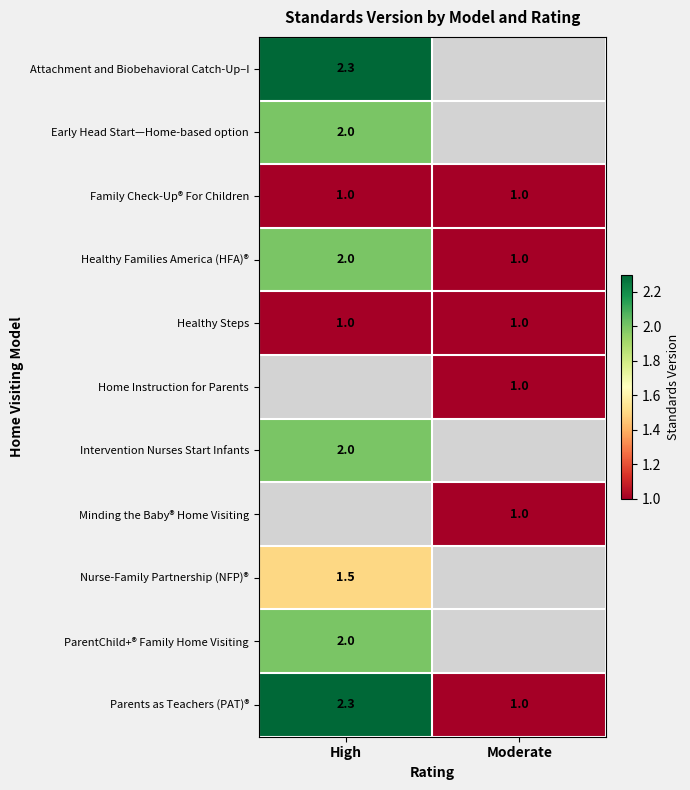

The value of Healthy Families America (HFA)® at High is 2.0. True or false?

True